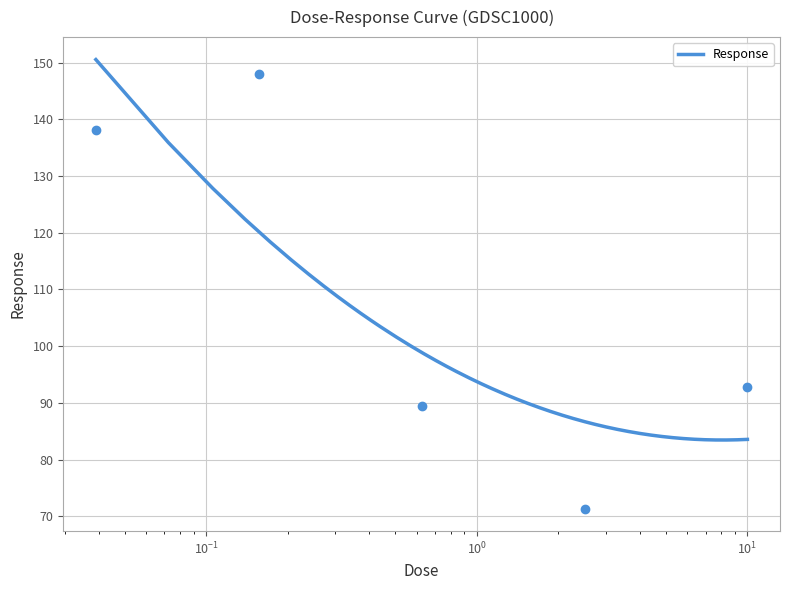

At which label does the data first exceed 92?

0.0390625